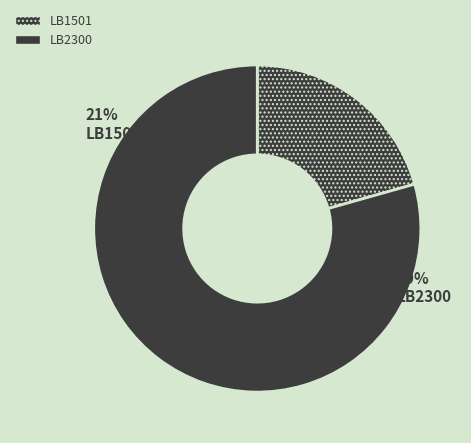

What is the change in value from LB1501 to LB2300?

+18050